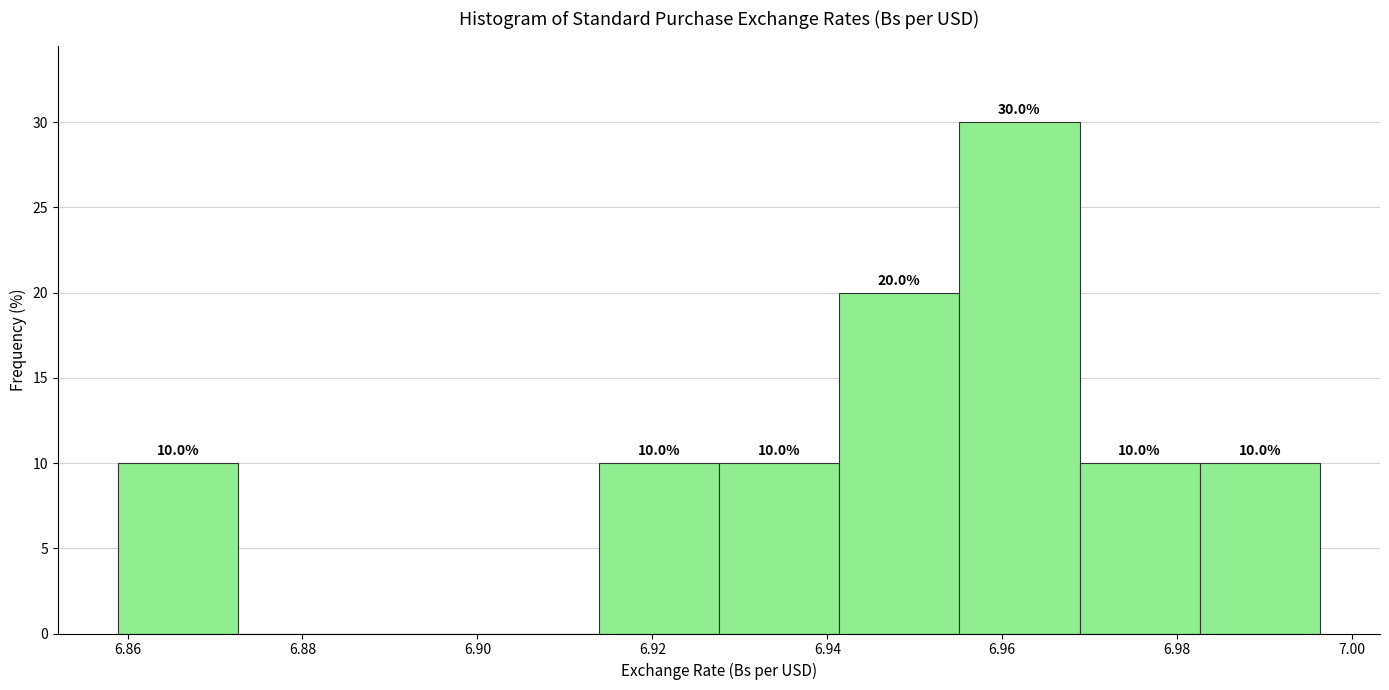

Over which range of the x-axis is the bar tallest?

6.956 to 6.968